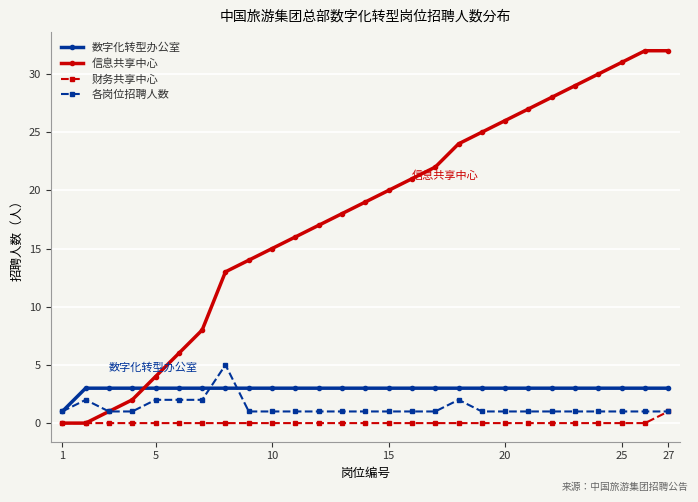

True or false: 财务共享中心 and 数字化转型办公室 cross at least once.

False